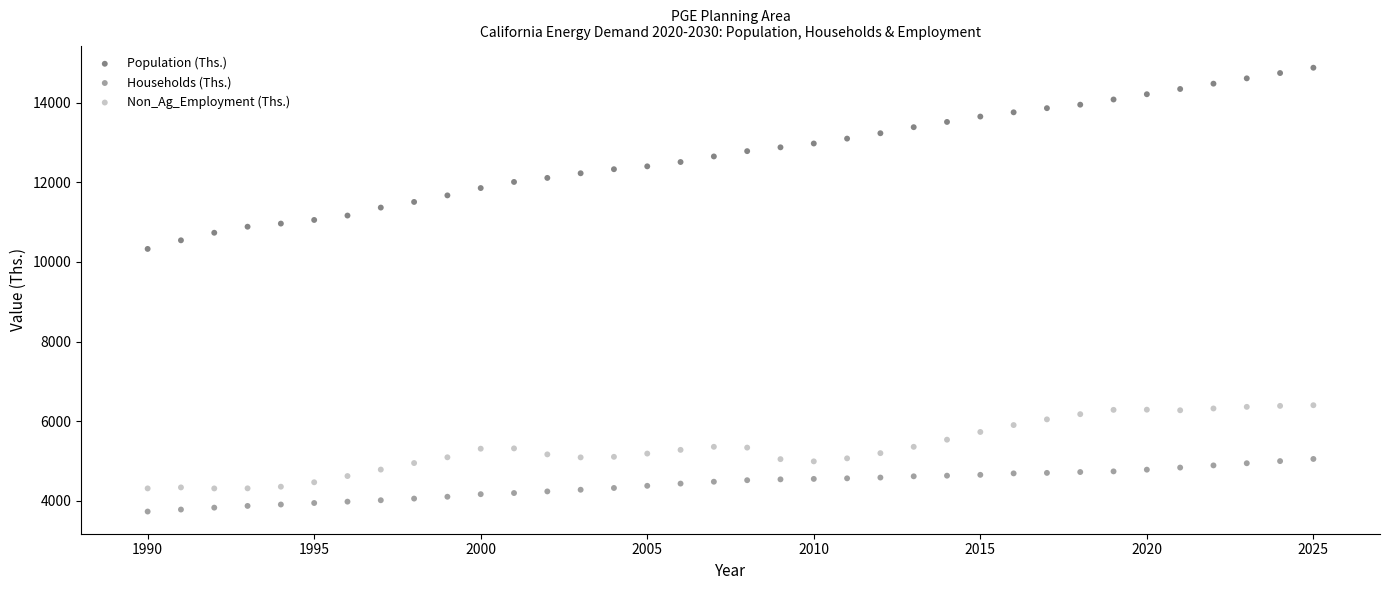

Across all data points, what is the range of X values (max minus min)?

35.0